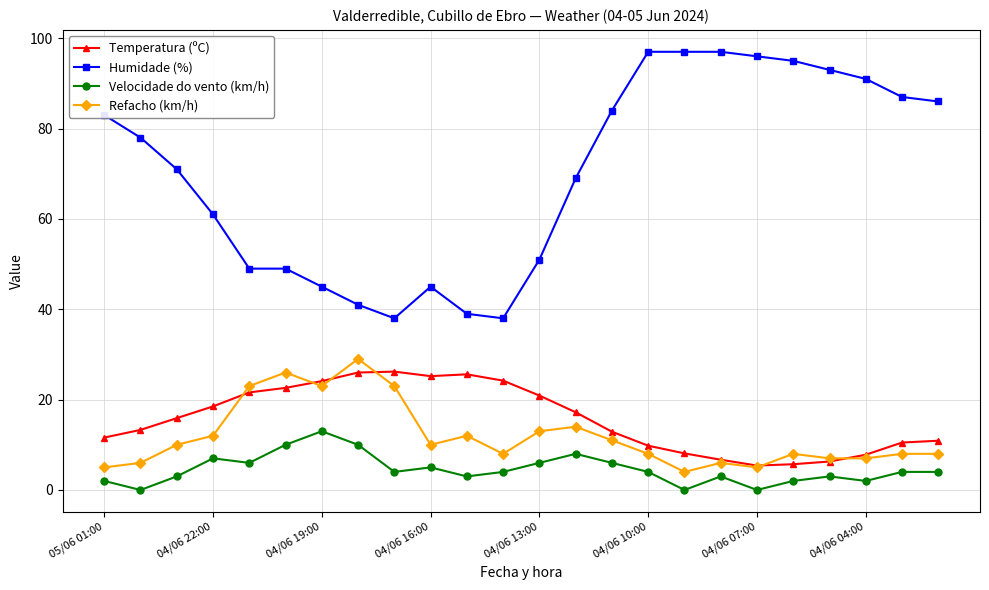

What are all the series names shown in the legend?

Temperatura (ºC), Humidade (%), Velocidade do vento (km/h), Refacho (km/h)